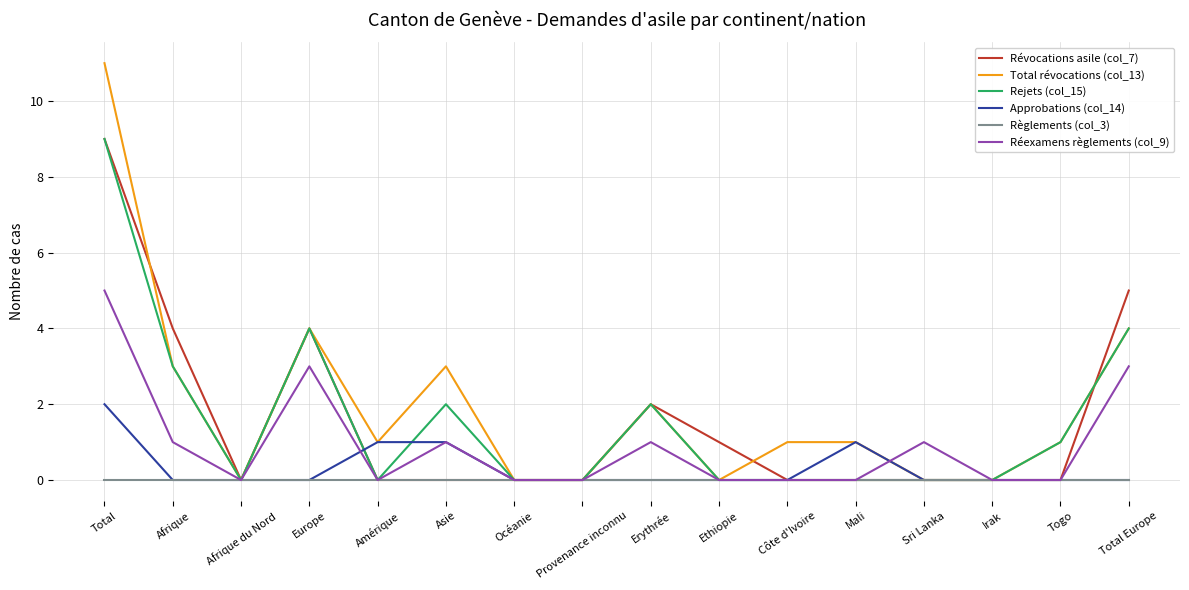

Is the value of Règlements (col_3) at Total greater than the value of Réexamens règlements (col_9) at Asie?

No